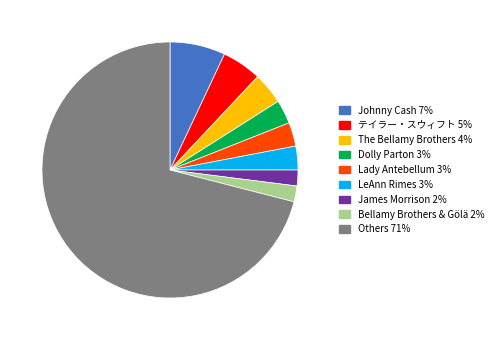

Is there a majority slice in this chart?

Yes